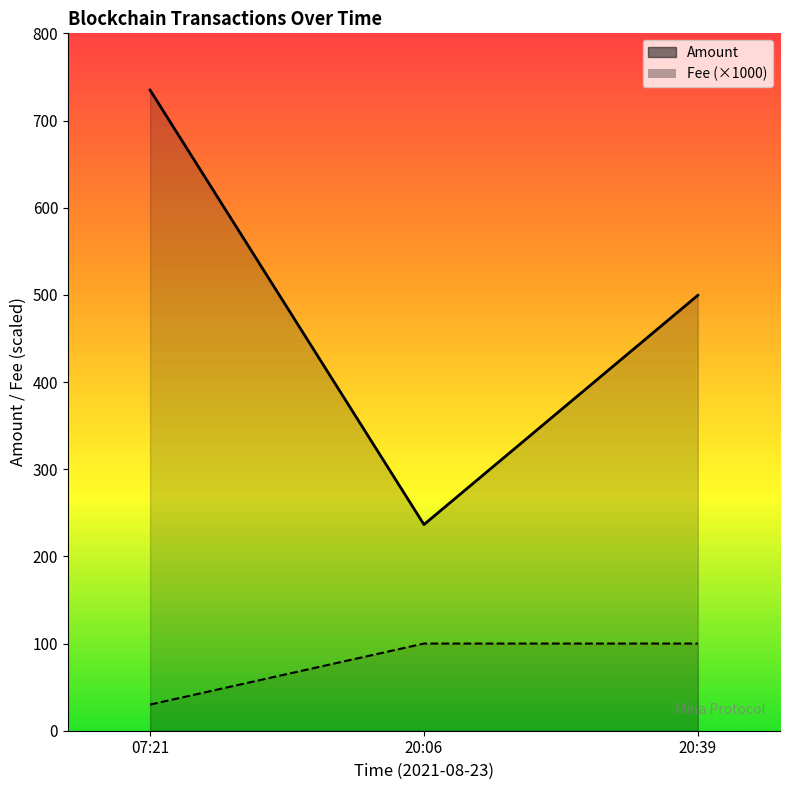

Is the value of Fee at 07:21 greater than the value of Amount at 20:39?

No